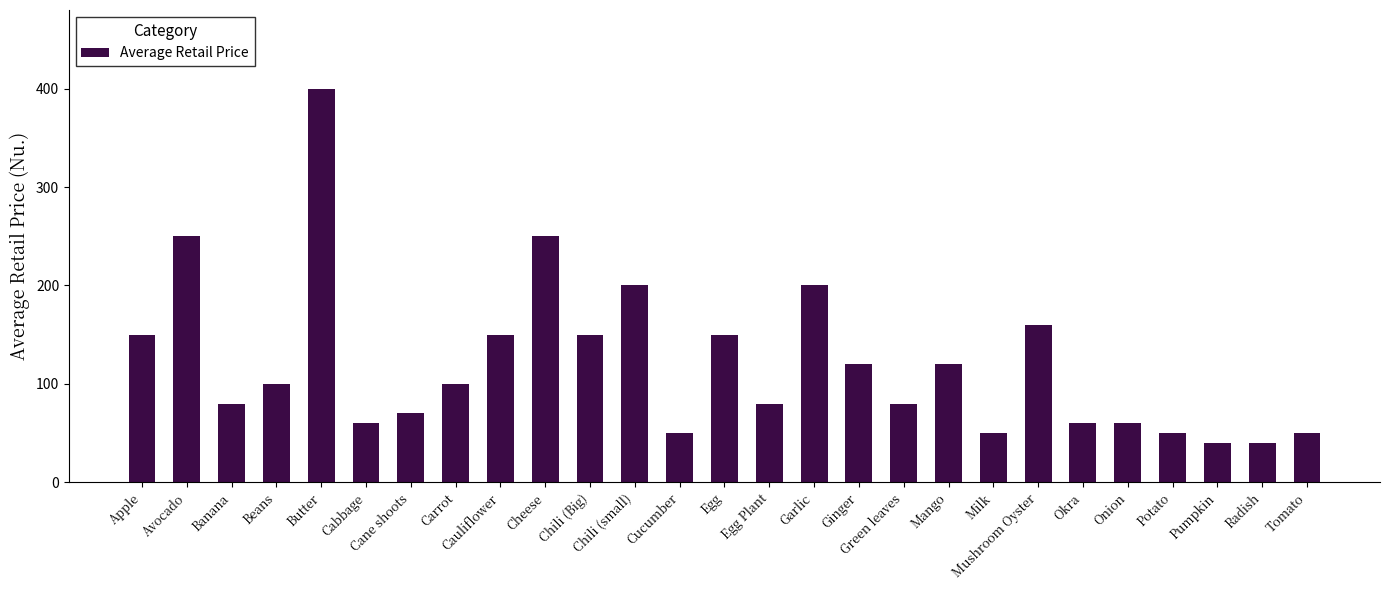

What is the difference between the values at Cabbage and Carrot?

40